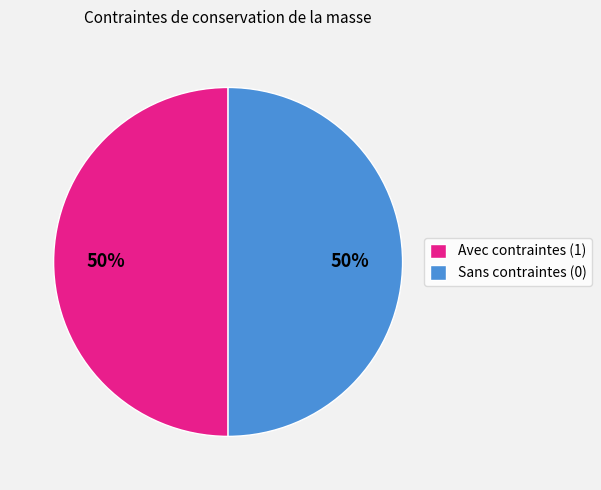

The Sans contraintes (0) slice represents 39% of the pie. True or false?

False